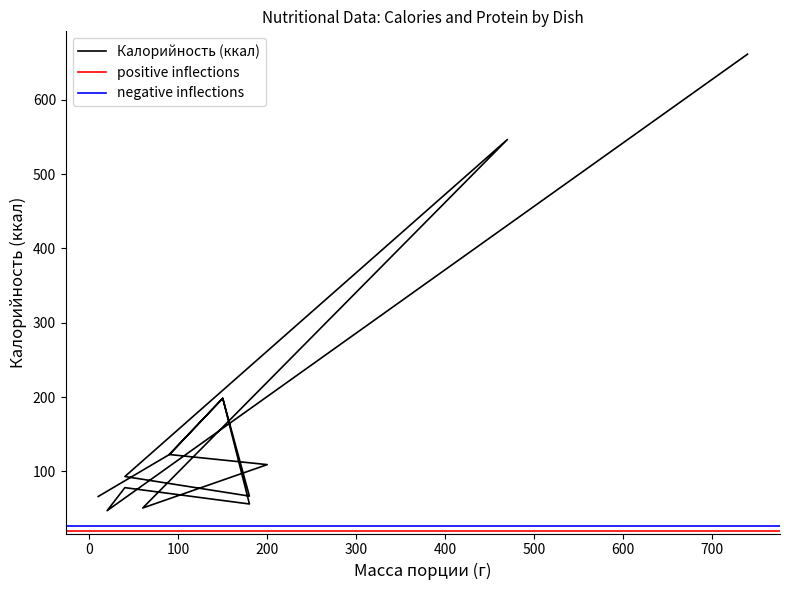

What is the minimum value shown in the chart?

47.0